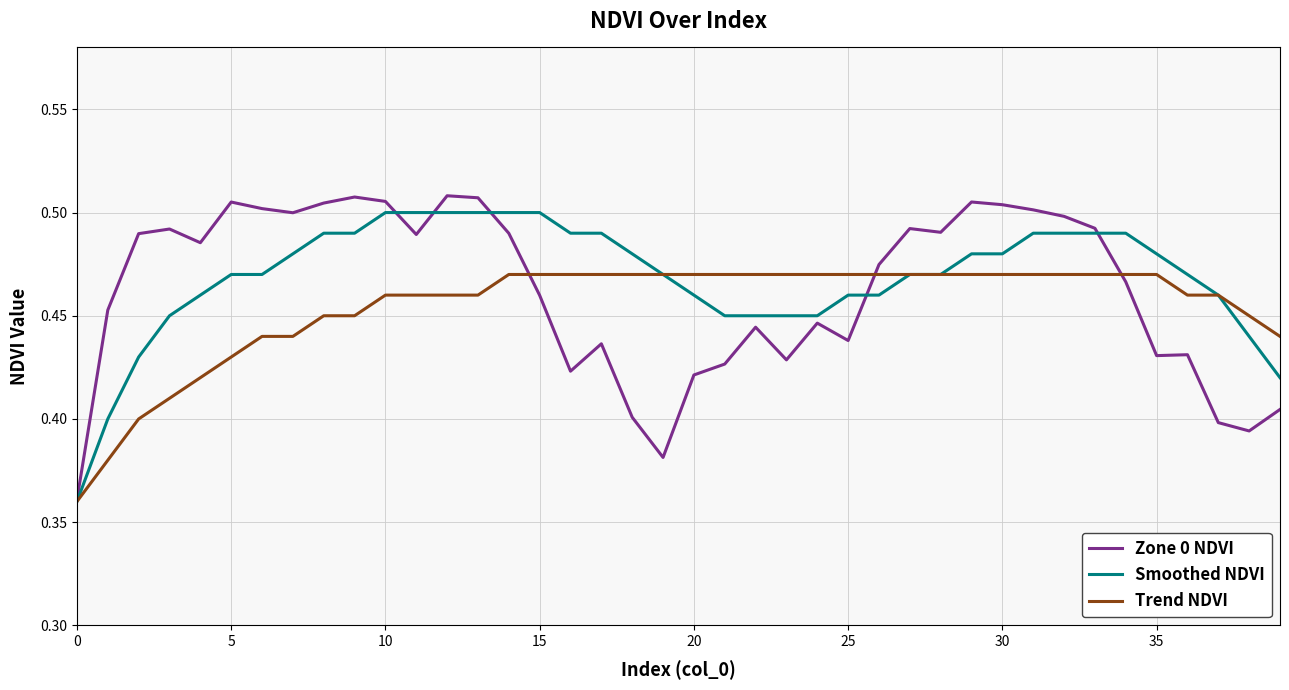

Which series has the widest spread of values?

Zone 0 NDVI